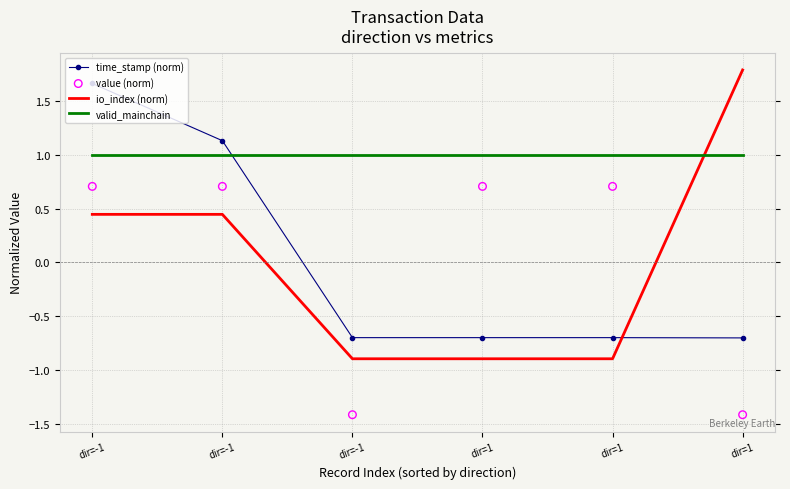

What is the total value across all series at dir=1?

0.1